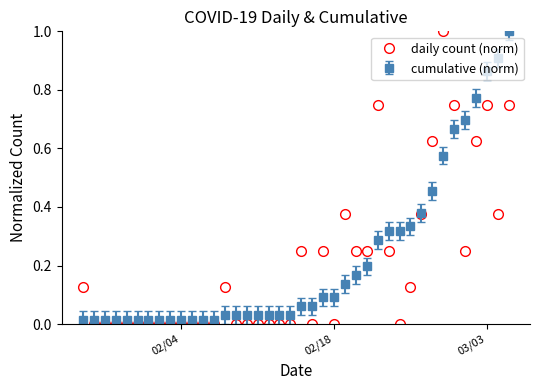

What is the greatest value displayed?

1.0